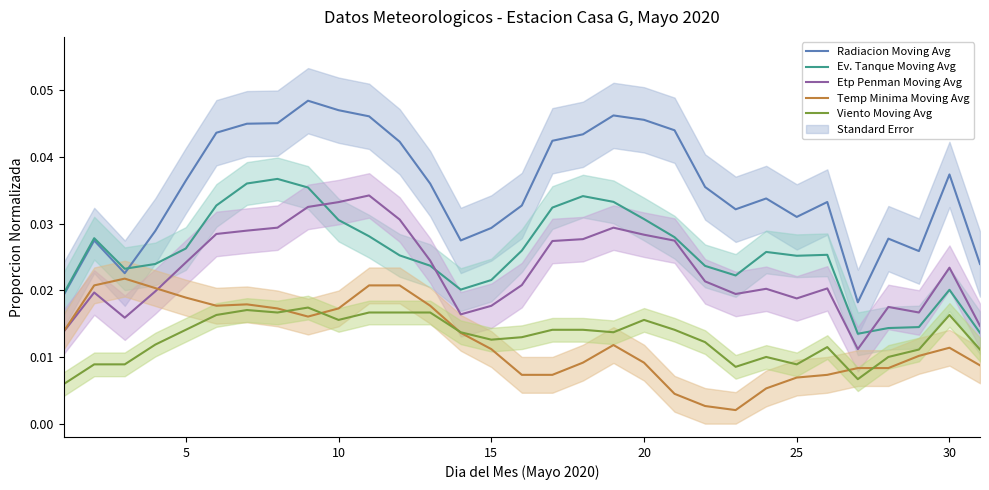

True or false: Viento Moving Avg and Ev. Tanque Moving Avg cross at least once.

False